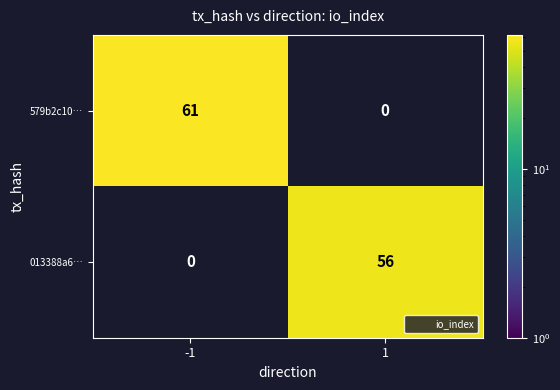

Reading left to right, extract all data points from this chart.

579b2c10…: 61	0
013388a6…: 0	56